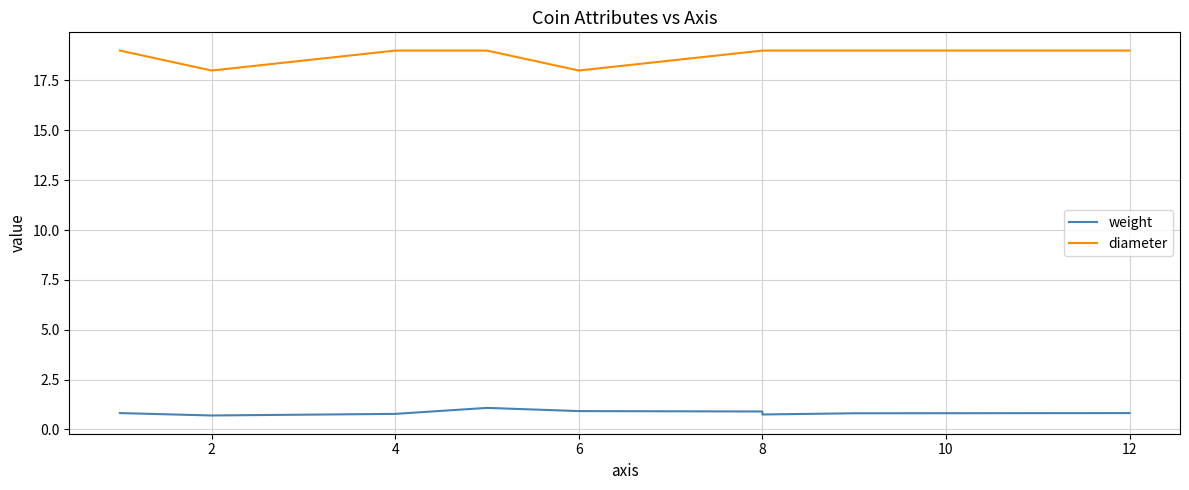

How many categories are shown in the chart?

10